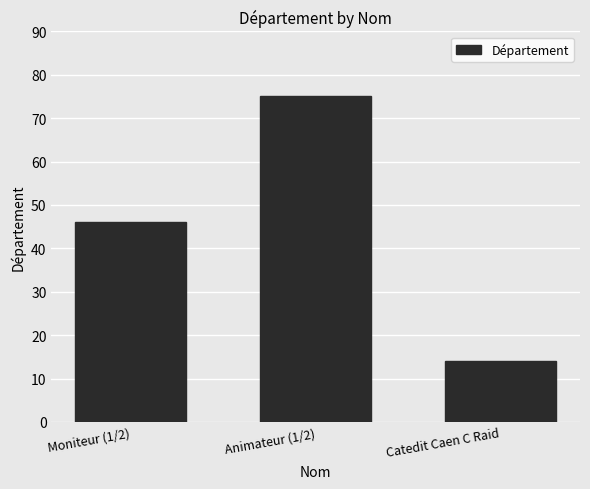

The chart shows a value of 46 at Moniteur (1/2). True or false?

True